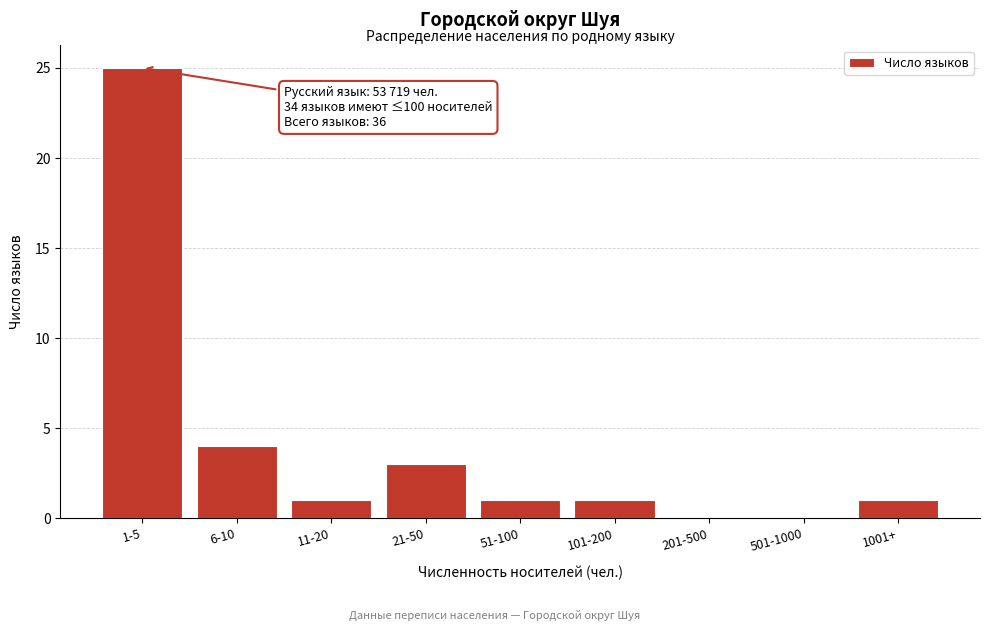

Reading right to left, what are all the values shown in this chart?

1001+=1	501-1000=0	201-500=0	101-200=1	51-100=1	21-50=3	11-20=1	6-10=4	1-5=25